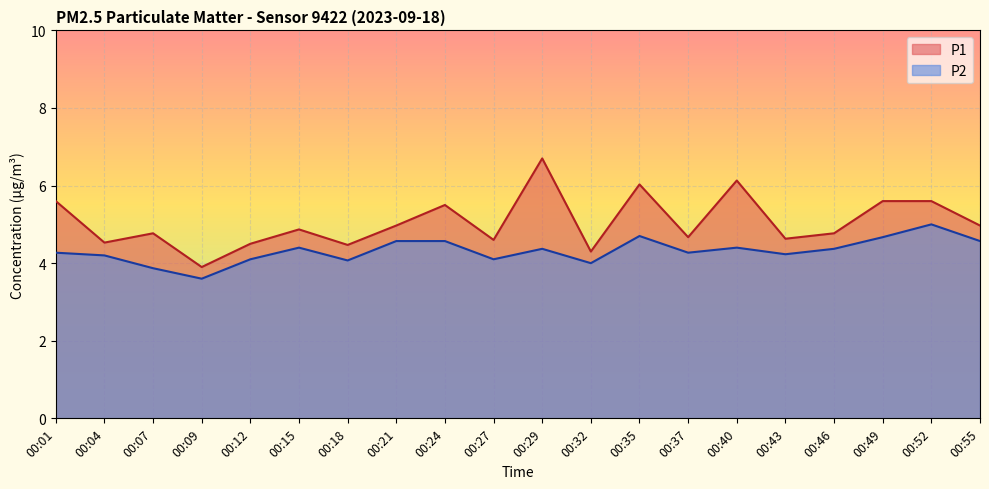

What is the difference between the maximum and minimum values in the P2 series?

1.4